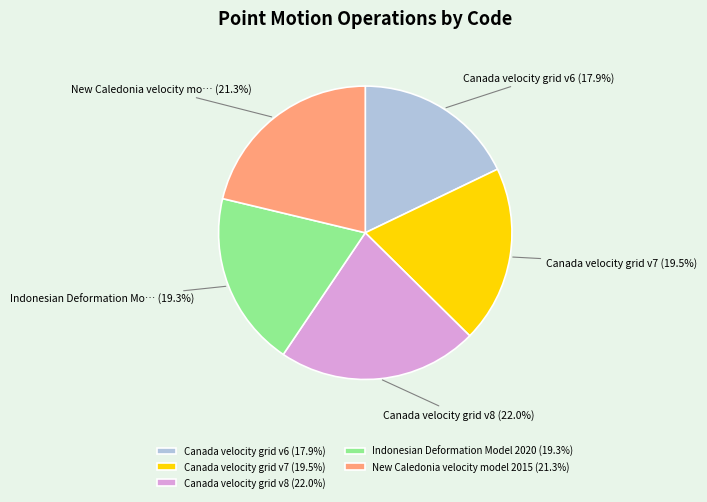

Do Canada velocity grid v8 and Indonesian Deformation Model 2020 together represent more than half of the pie?

No